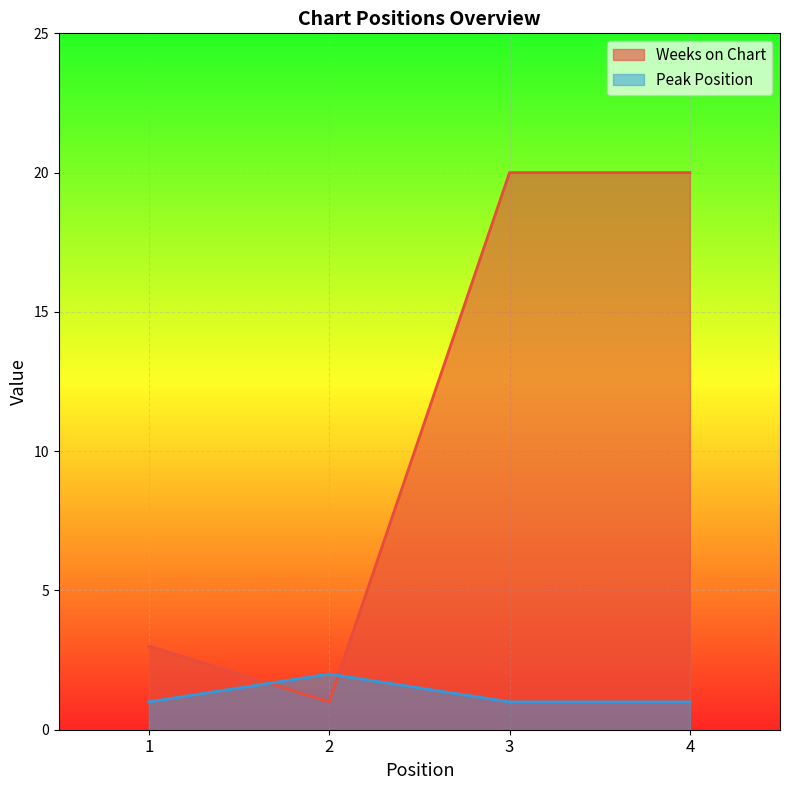

At 4, list the series in order from largest to smallest.

Weeks on Chart, Peak Position